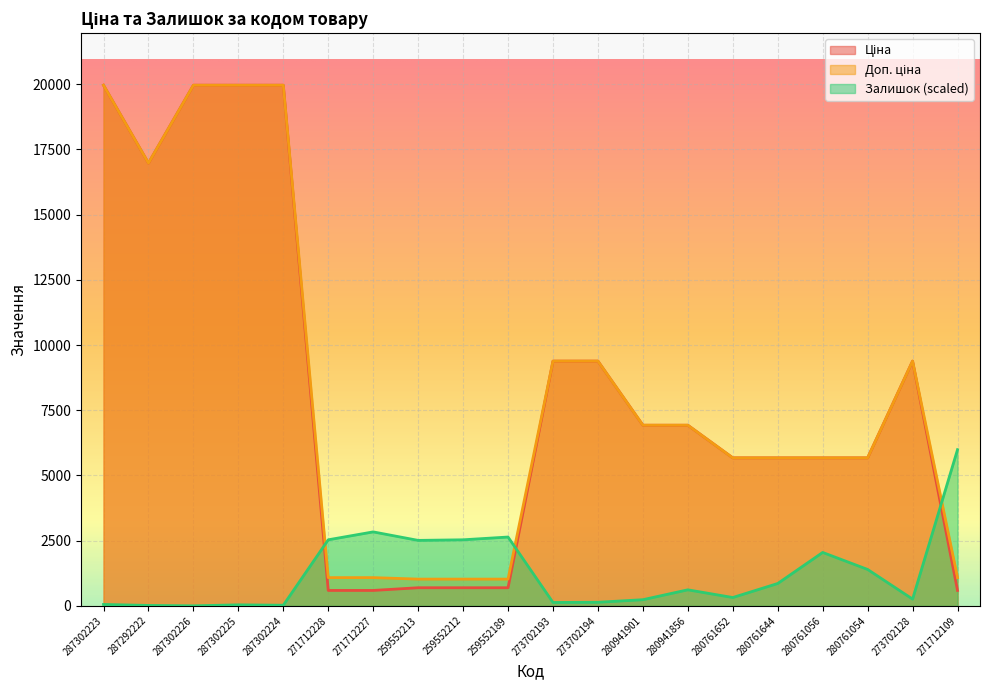

What are all the series names shown in the legend?

Ціна, Доп. ціна, Залишок